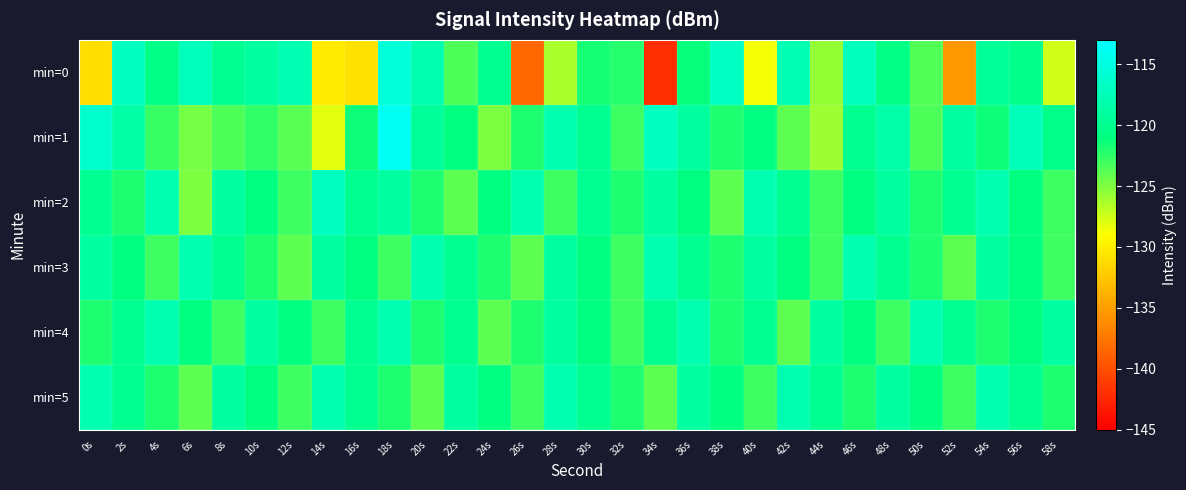

Which has a higher value, 52s or 54s?

54s